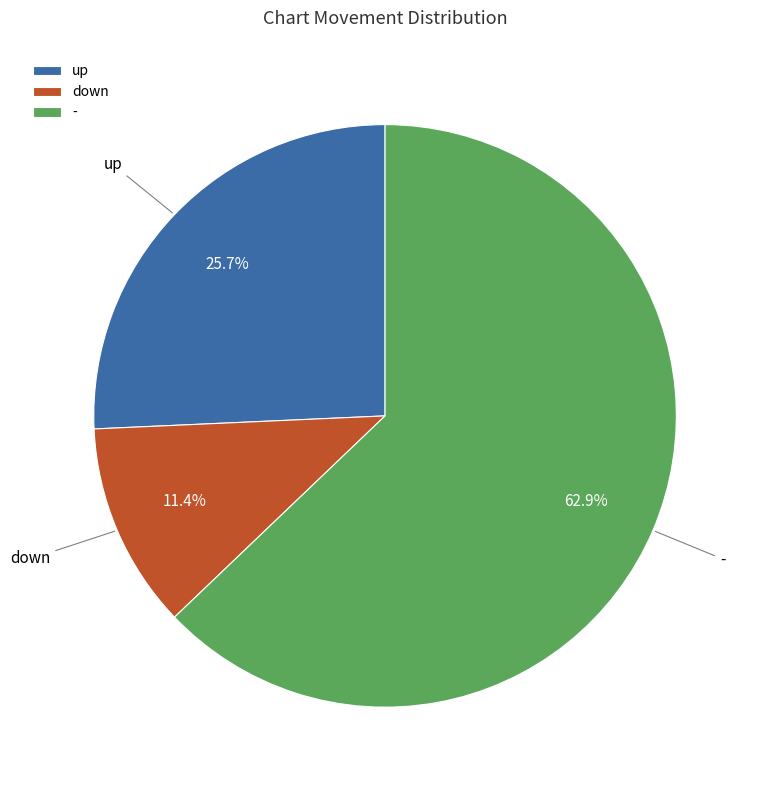

Is there a majority slice in this chart?

Yes